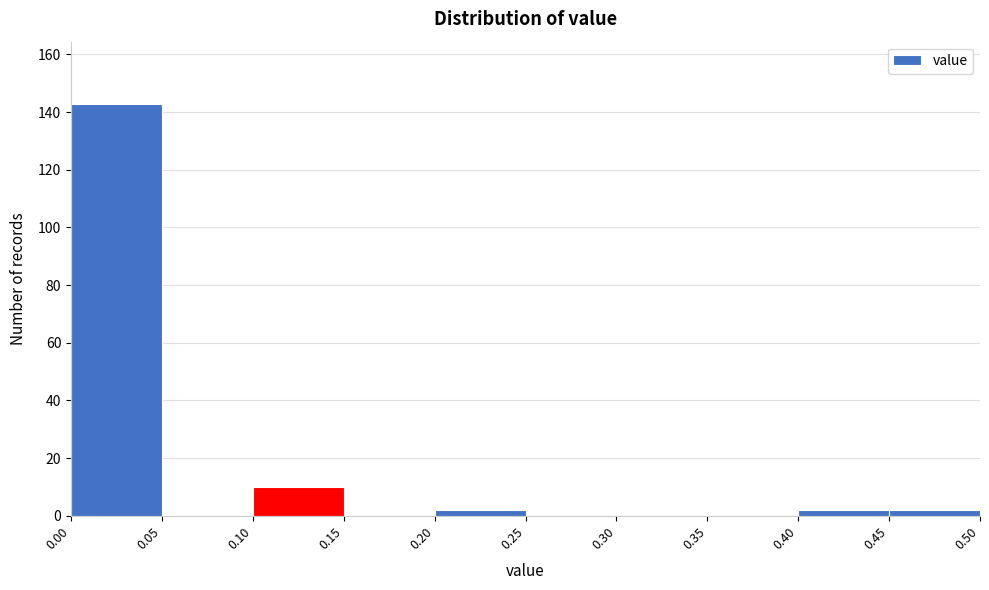

Which range on the x-axis has the tallest bar?

0.00 to 0.05